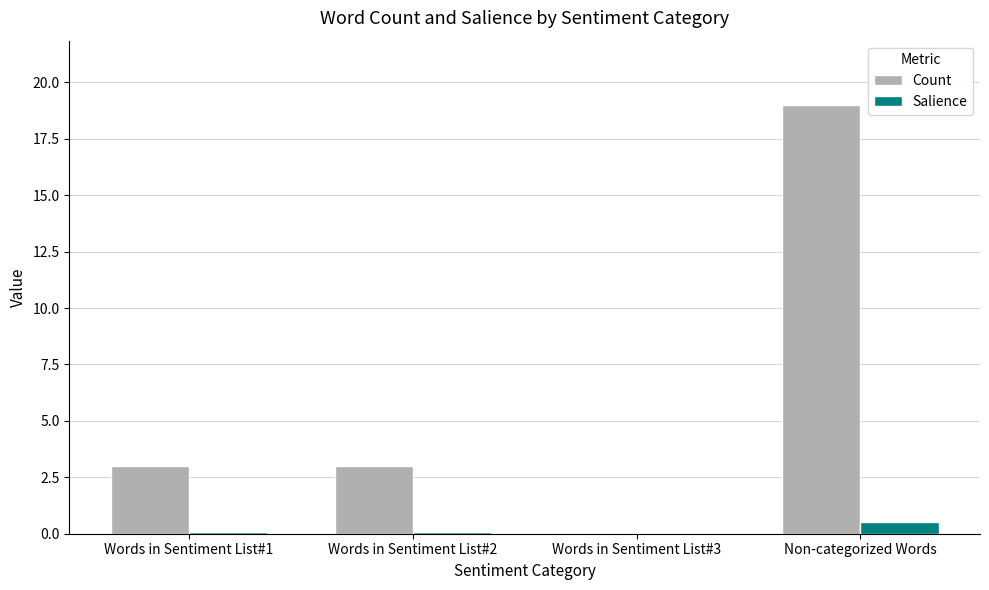

What is the maximum value for Salience?

0.5